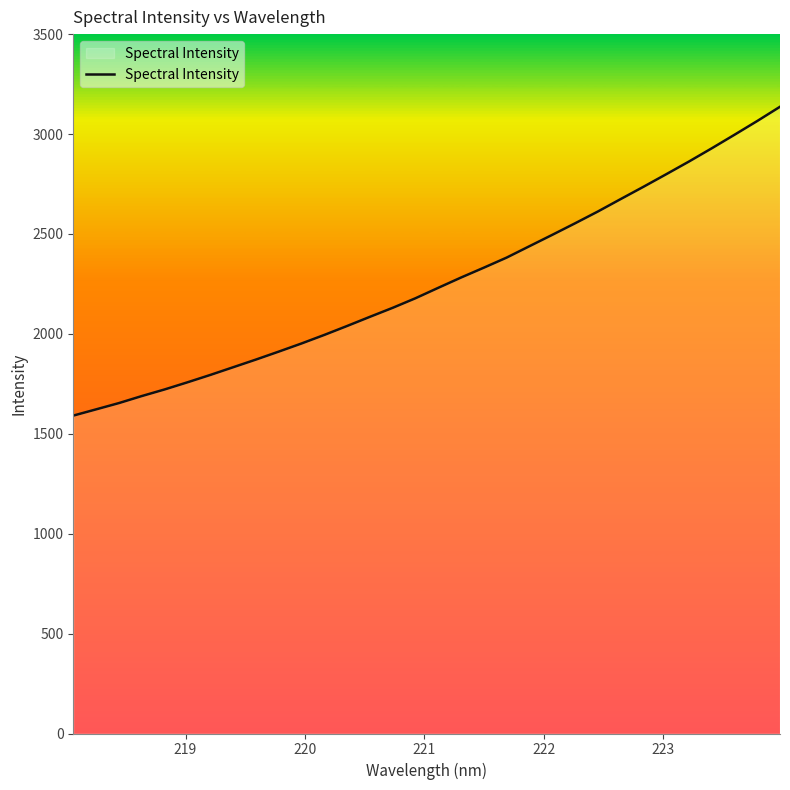

How many categories are shown in the chart?

32